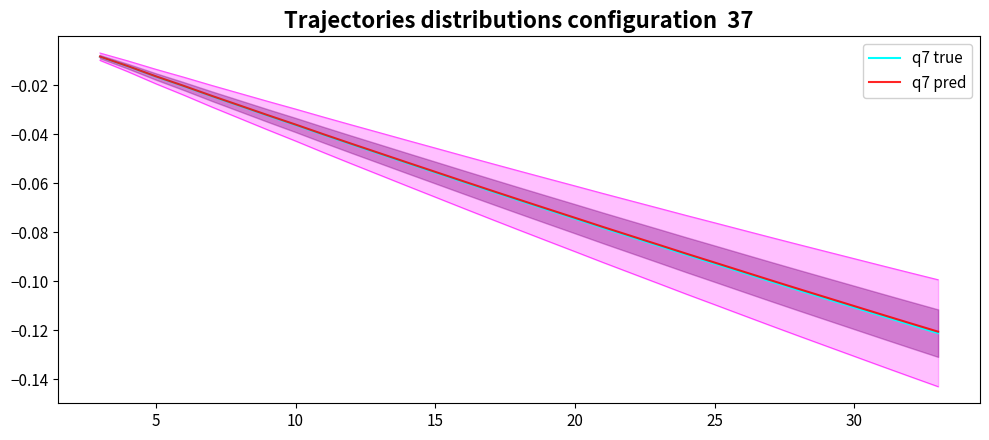

Reading right to left, what are all the values shown in this chart?

q7 true: -0.1	-0.1	-0.1	-0.1	-0.1	-0.1	-0.1	-0.1	-0.1	-0.1	-0.1	-0.1	-0.1	-0.1	-0.1	-0.1	-0.1	-0.1	-0.1	-0.1	-0.0	-0.0	-0.0	-0.0	-0.0	-0.0	-0.0	-0.0	-0.0	-0.0	-0.0
q7 pred: -0.1	-0.1	-0.1	-0.1	-0.1	-0.1	-0.1	-0.1	-0.1	-0.1	-0.1	-0.1	-0.1	-0.1	-0.1	-0.1	-0.1	-0.1	-0.1	-0.1	-0.0	-0.0	-0.0	-0.0	-0.0	-0.0	-0.0	-0.0	-0.0	-0.0	-0.0